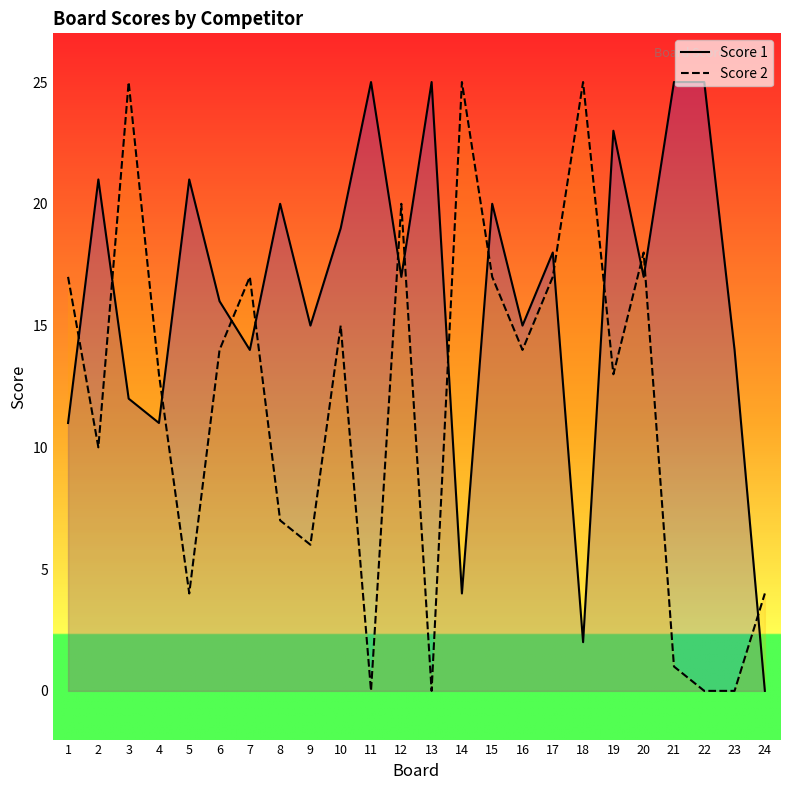

What is the approximate value of Score 2 at 1?

17